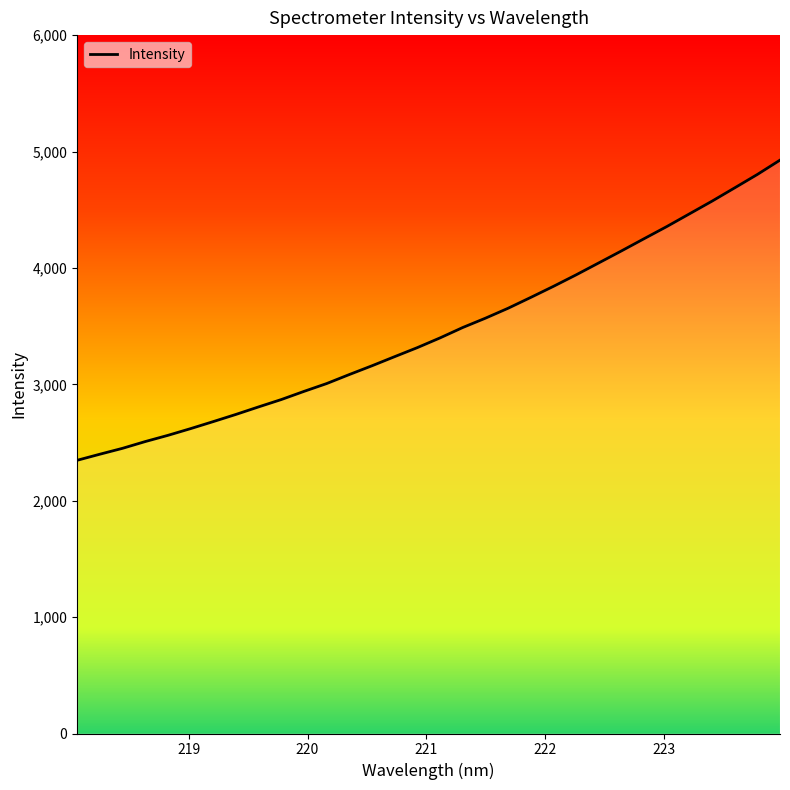

What is the maximum value shown in the chart?

4925.9